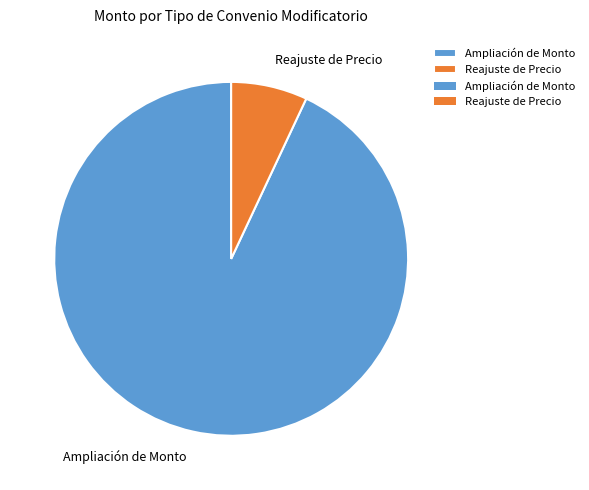

True or false: Reajuste de Precio accounts for 1% of the total.

False